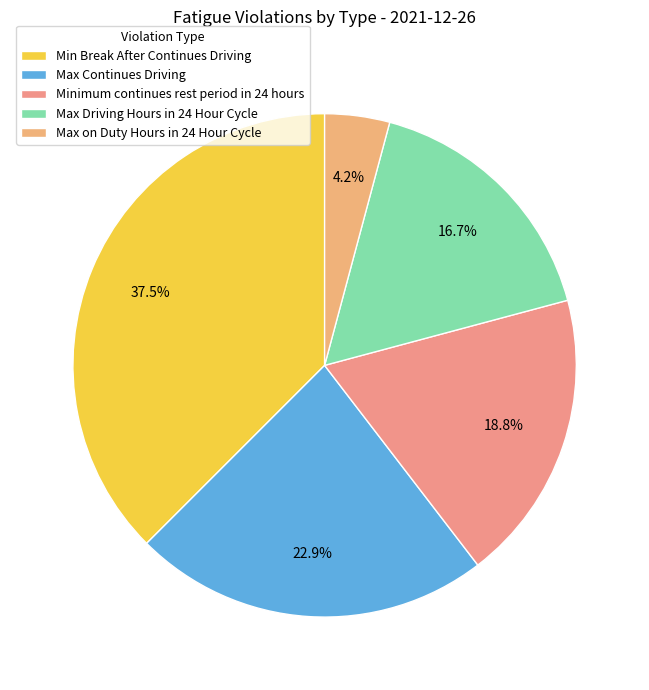

True or false: Max on Duty Hours in 24 Hour Cycle accounts for 1% of the total.

False